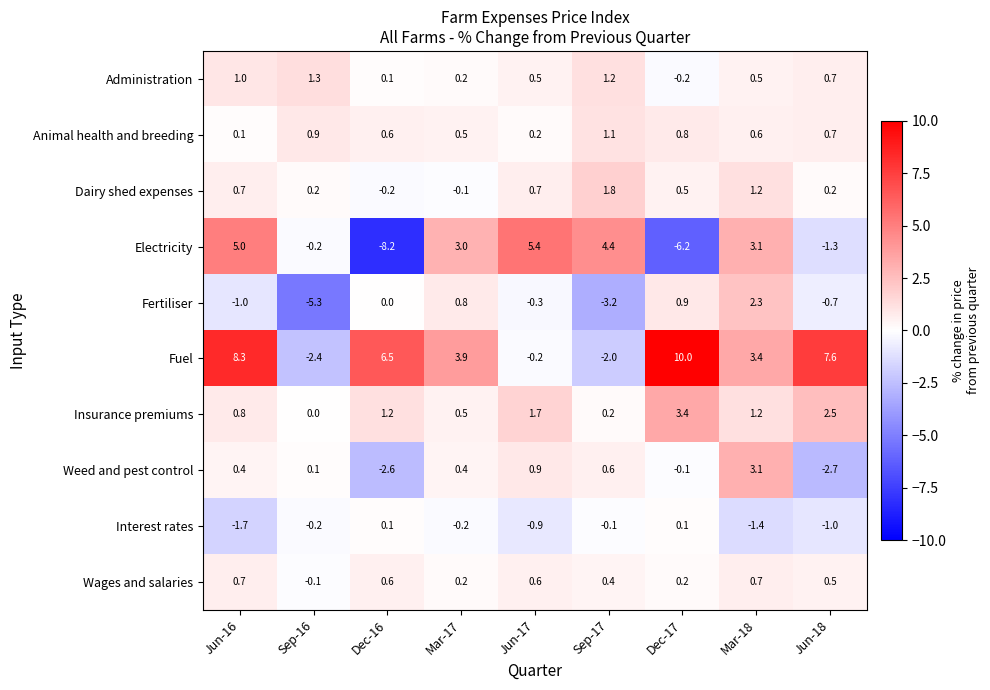

The value of Dairy shed expenses at Jun-18 is 0.2. True or false?

True